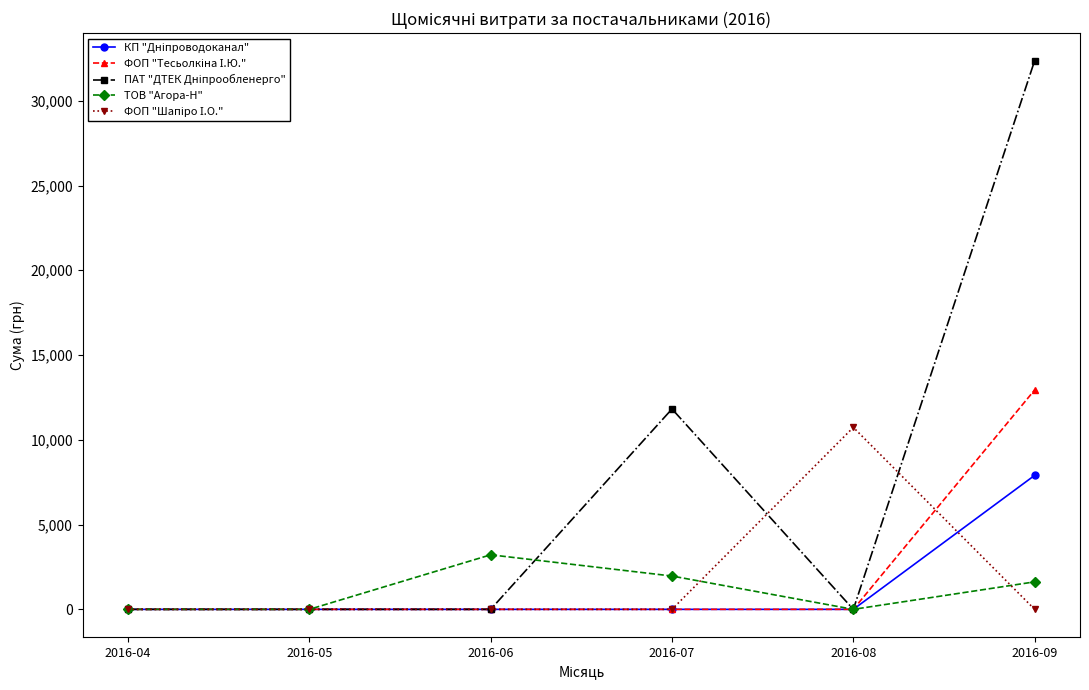

Count the number of data series in this chart.

5